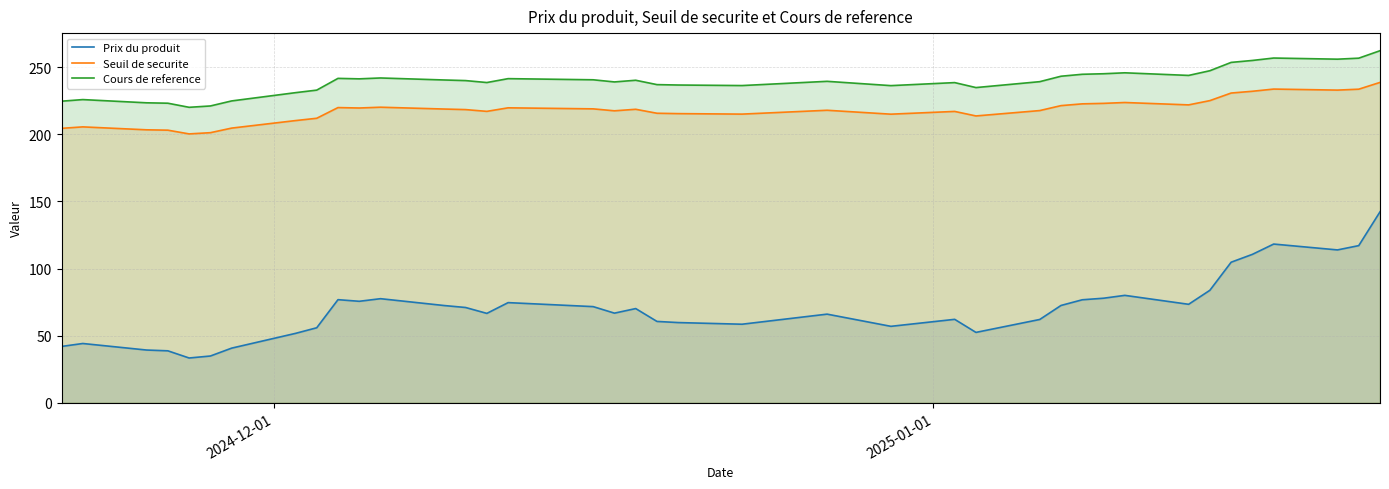

What is the lowest value of the Seuil de securite series?

200.3